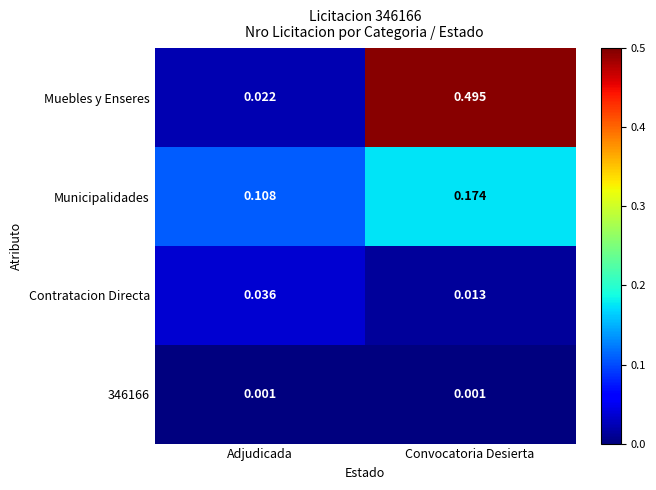

At Adjudicada, list the series in order from largest to smallest.

Municipalidades, Contratacion Directa, Muebles y Enseres, 346166